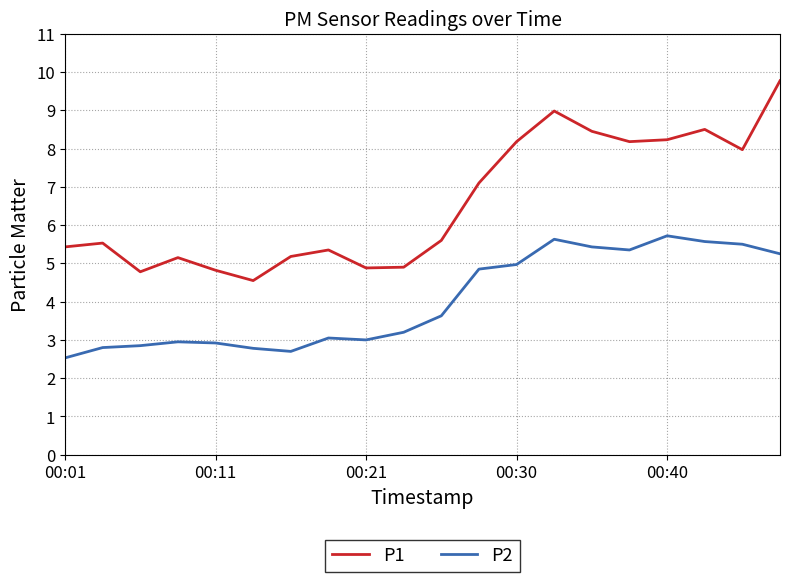

Which series has the largest total across all categories?

P1